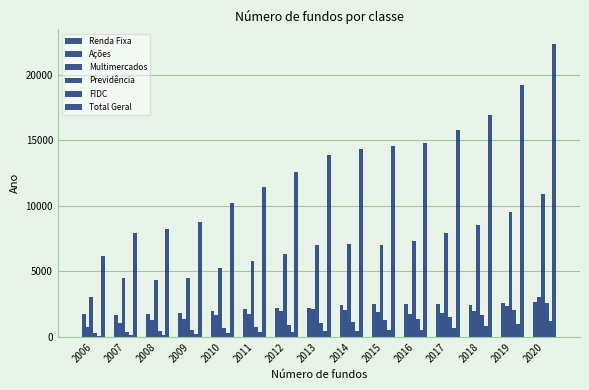

Reading right to left, what are all the values shown in this chart?

Renda Fixa: 2678	2572	2425	2503	2533	2541	2424	2240	2204	2140	1978	1855	1747	1685	1773
Ações: 3075	2400	2007	1849	1754	1898	2069	2129	1963	1785	1654	1397	1264	1036	741
Multimercados: 10899	9546	8572	7904	7315	7042	7084	7025	6307	5755	5236	4498	4347	4466	3073
Previdência: 2629	2065	1689	1521	1376	1287	1176	1071	898	775	670	571	485	392	321
FIDC: 1196	1000	834	682	546	553	464	425	392	375	310	223	189	150	115
Total Geral: 22315	19177	16922	15752	14789	14537	14332	13882	12537	11405	10196	8798	8248	7892	6210